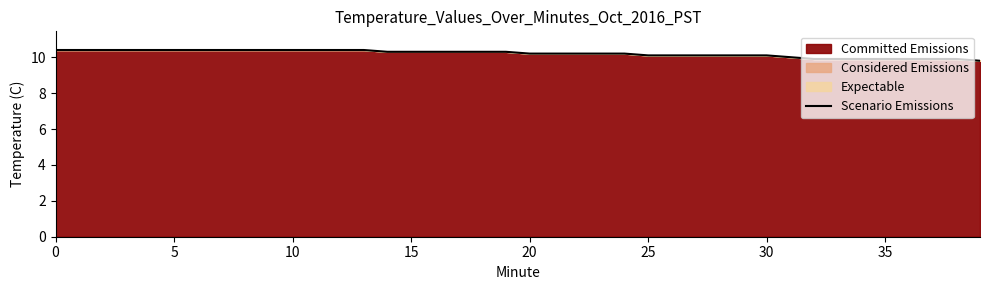

What is the smallest value displayed?

9.8